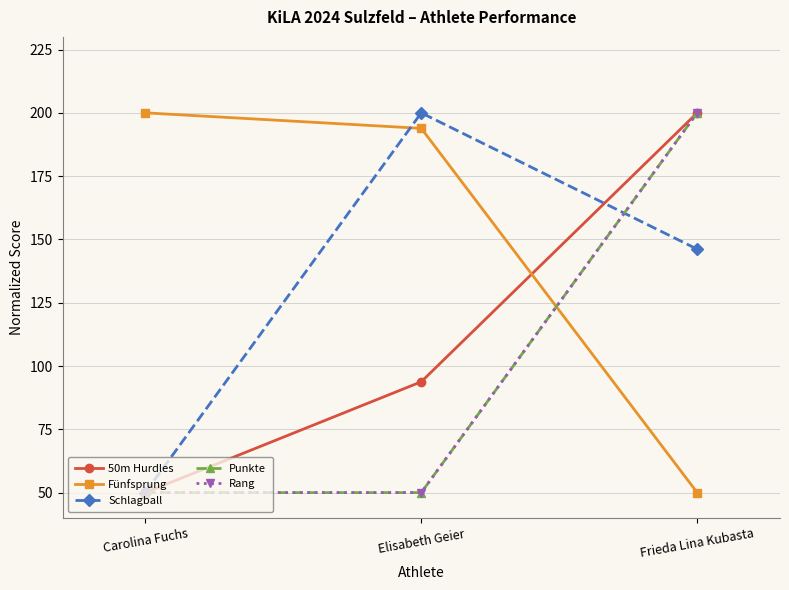

What is the sum of the Fünfsprung values at Elisabeth Geier and Carolina Fuchs?

393.9